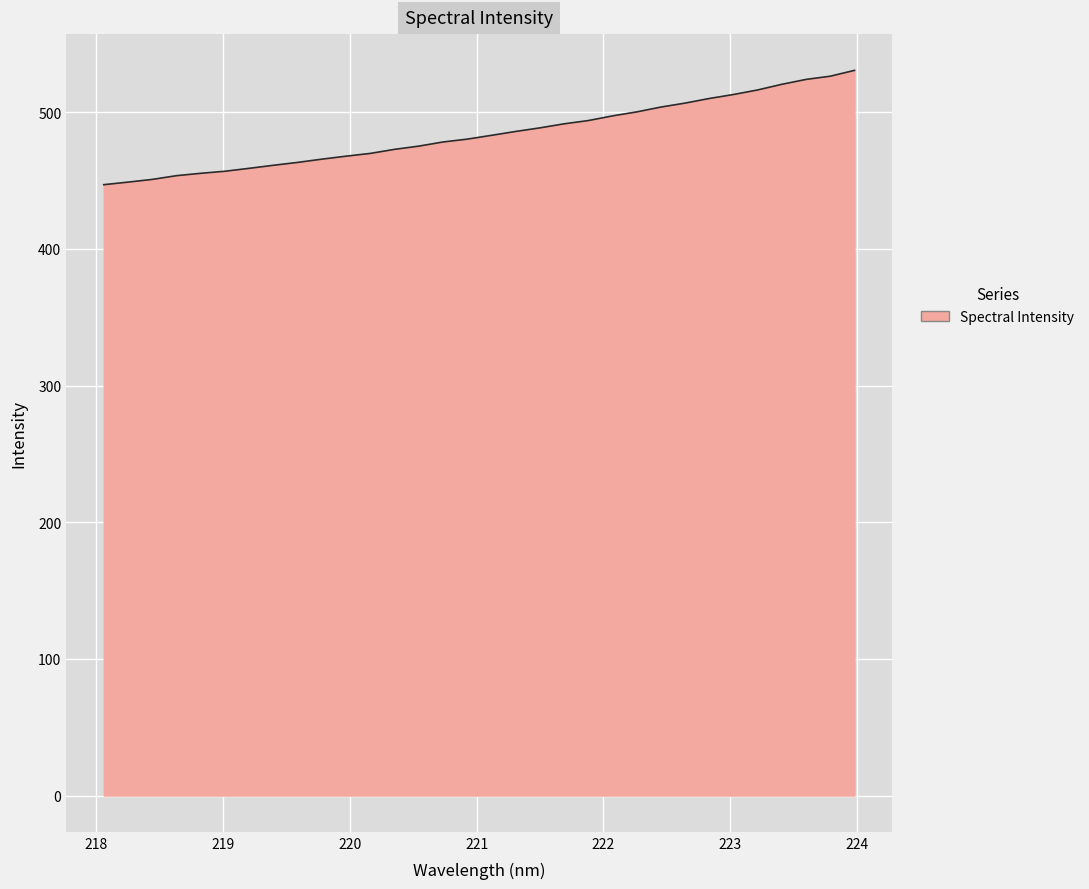

What is the greatest value displayed?

530.6